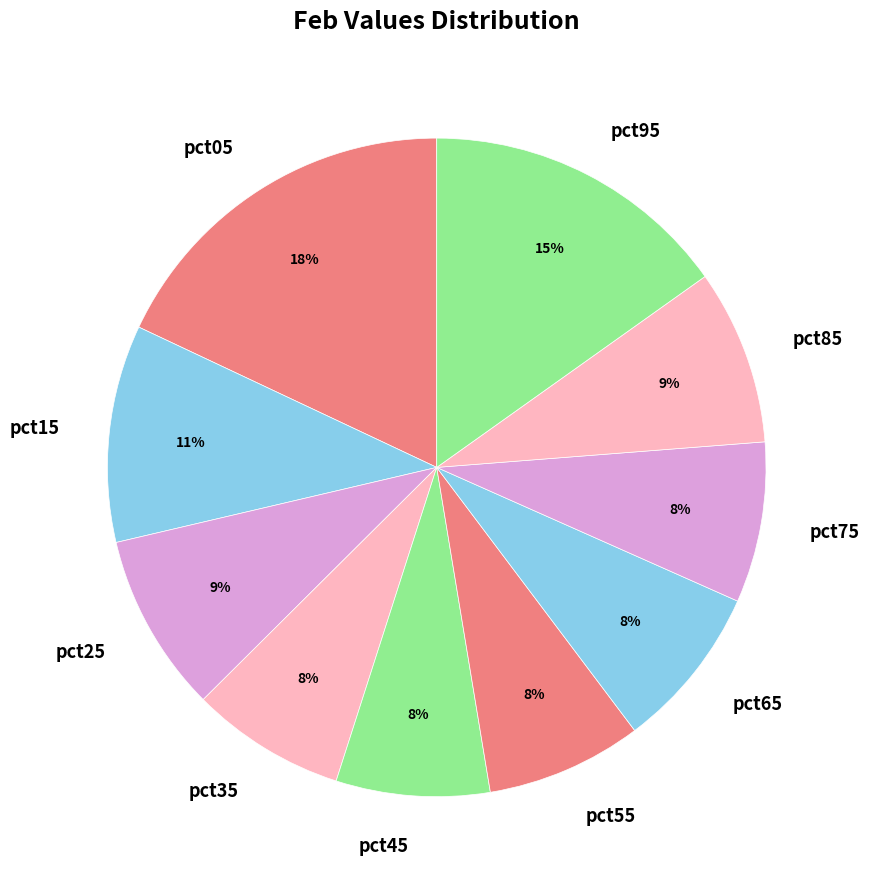

To the nearest percent, what is the combined percentage of pct25 and pct95?

24%